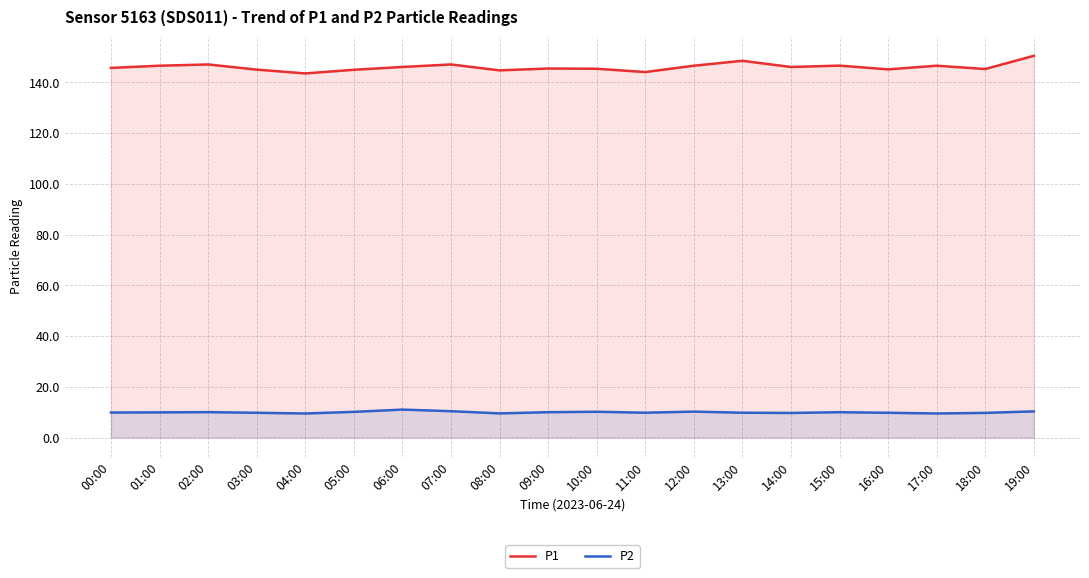

True or false: P2 and P1 cross at least once.

False